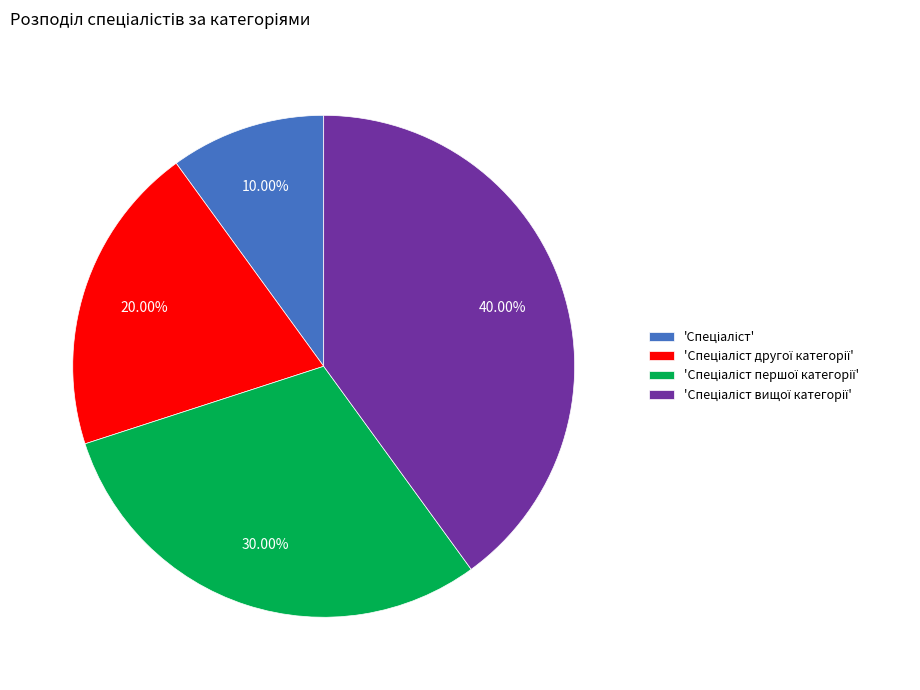

Count the number of slices in the pie.

4